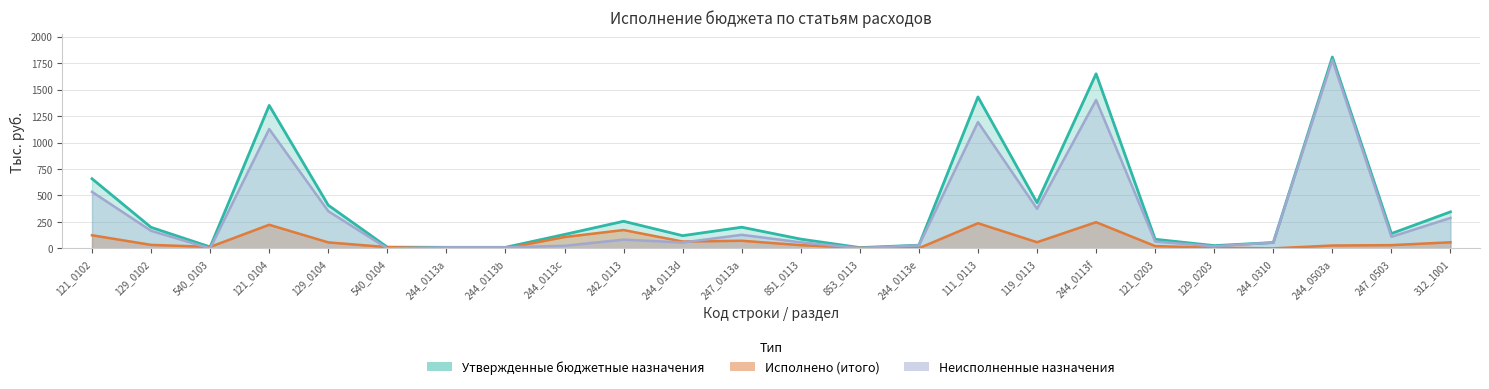

What is the highest value of the Исполнено (итого) series?

247.4